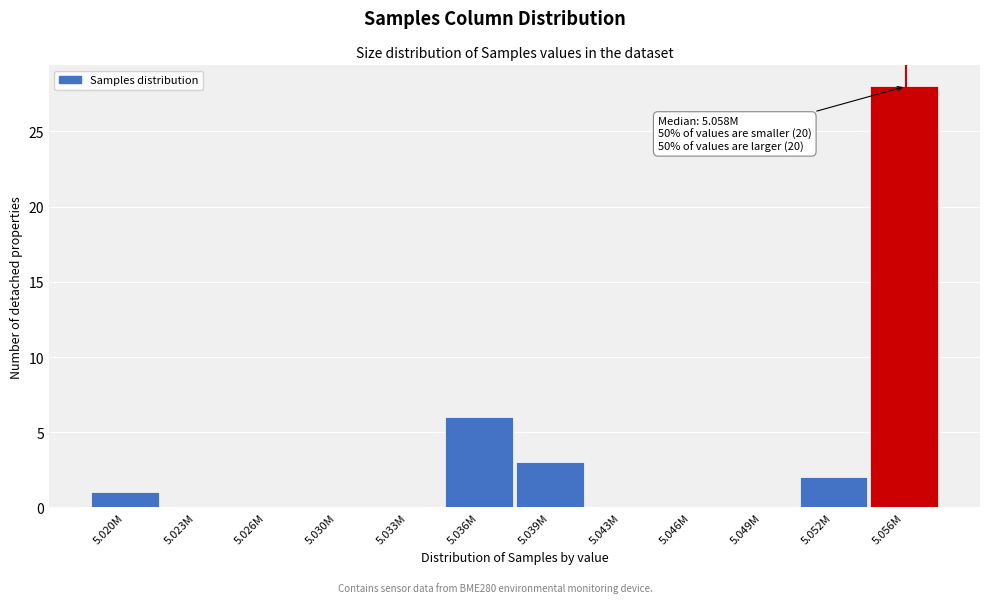

Reading left to right, list all the values displayed in this chart.

5.020M=1	5.023M=0	5.026M=0	5.030M=0	5.033M=0	5.036M=6	5.039M=3	5.043M=0	5.046M=0	5.049M=0	5.052M=2	5.056M=28